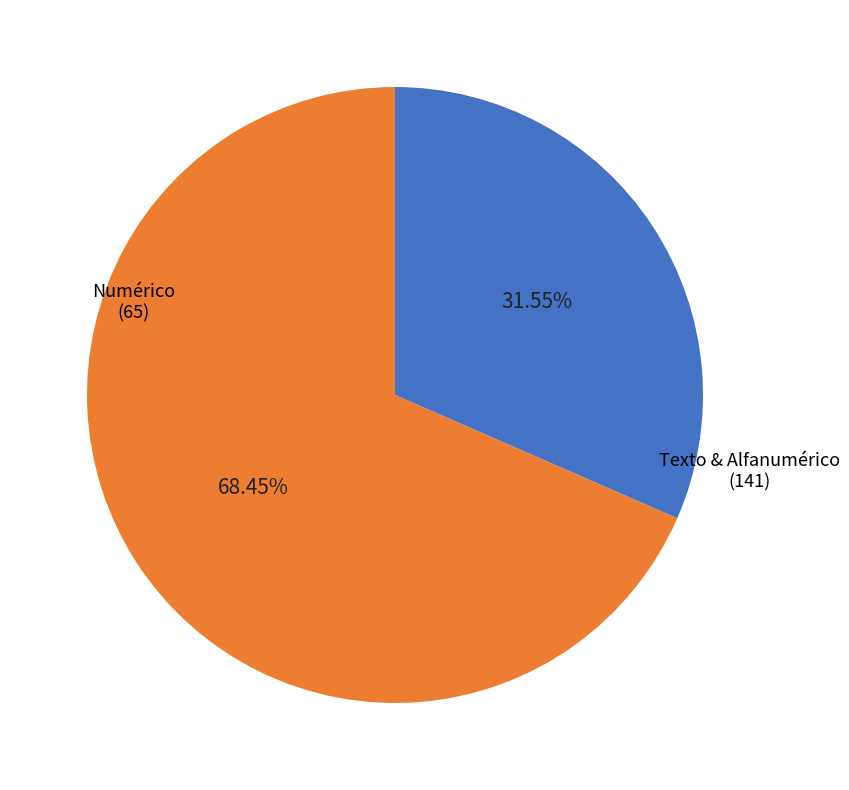

Is the sum of Texto & Alfanumérico and Numérico greater than half?

Yes